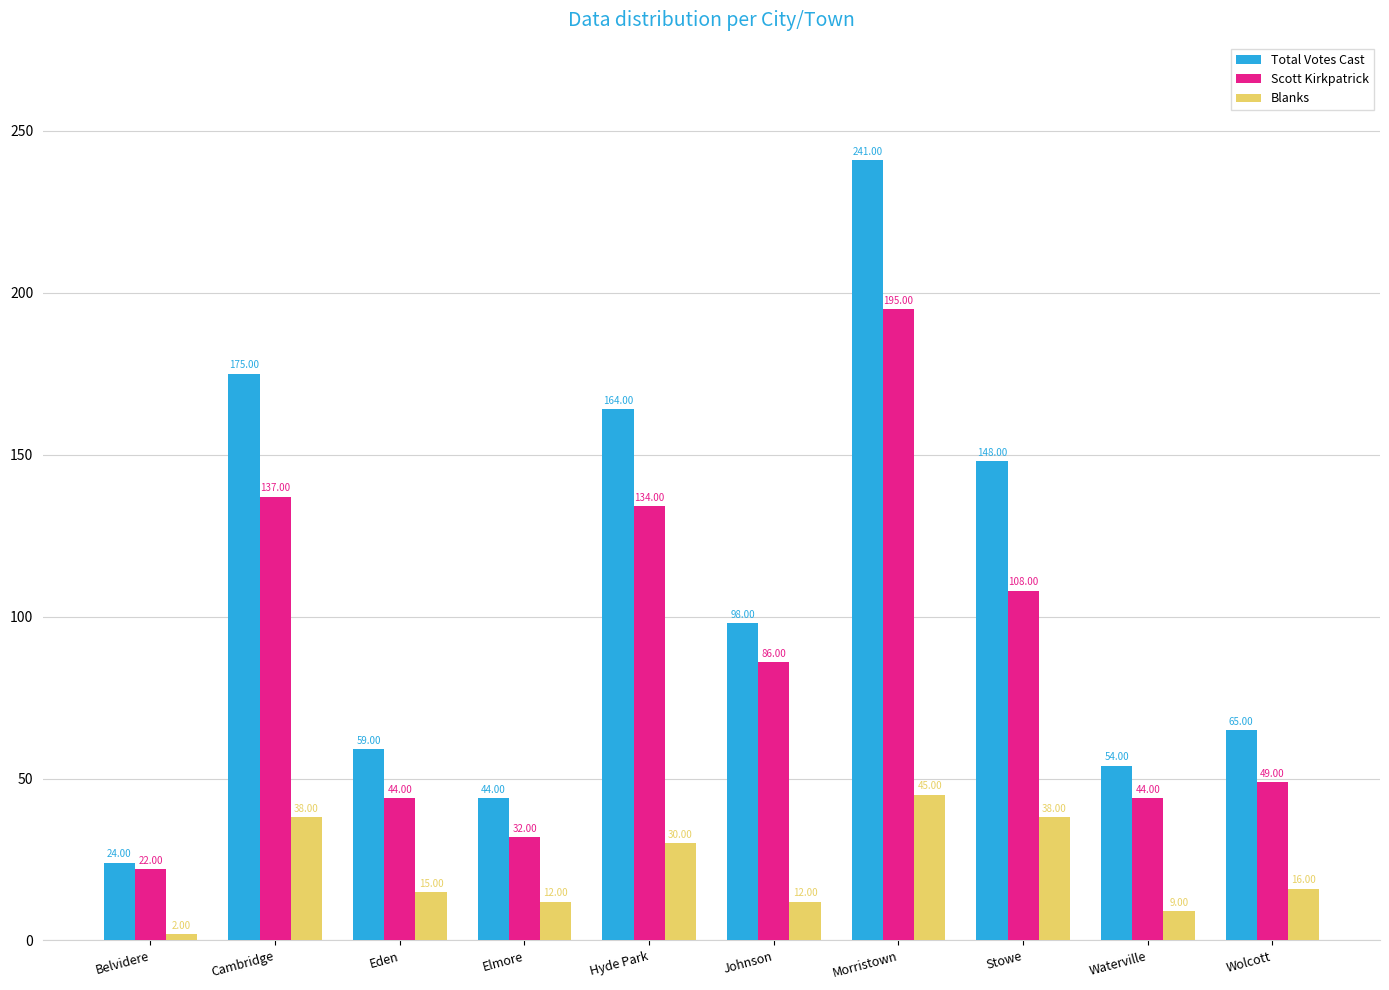

How many data points does each series have?

10